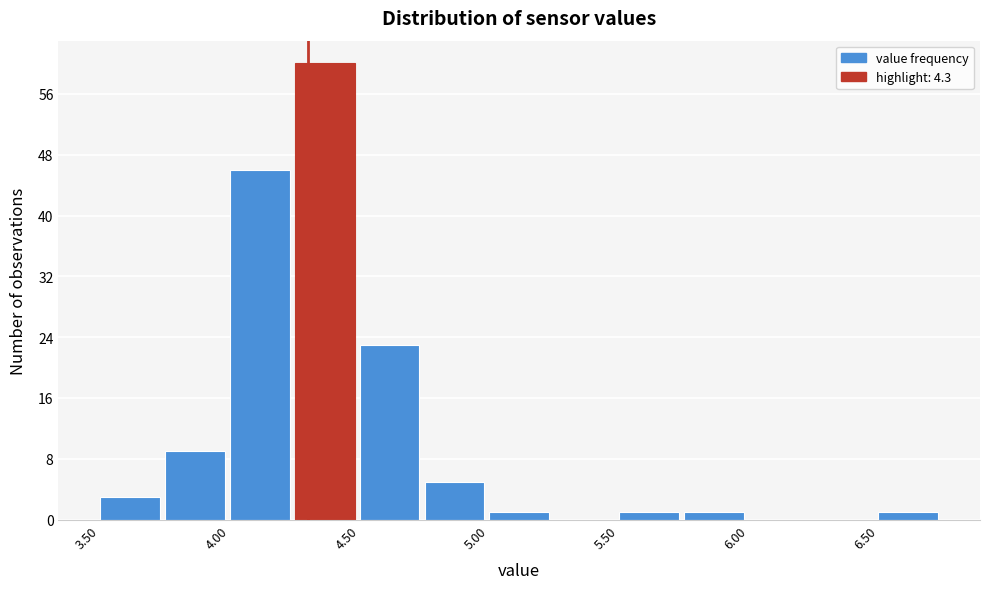

What is the height of the bar covering 5.75 to 6.00 on the x-axis? The values are not printed on the chart, so give them approximately, as read against the axis.

1